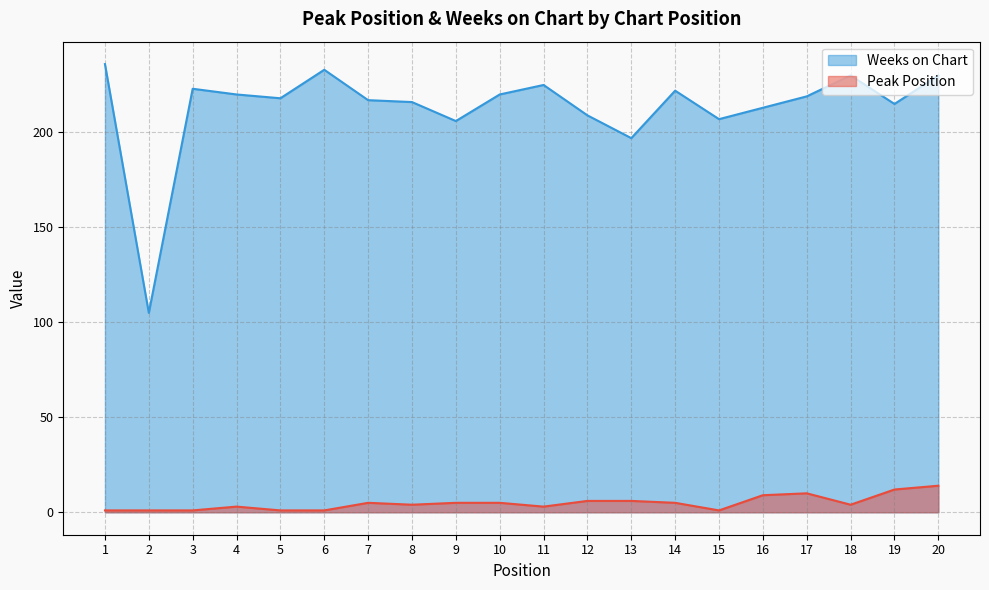

At which category does Peak Position reach its first local valley?

8